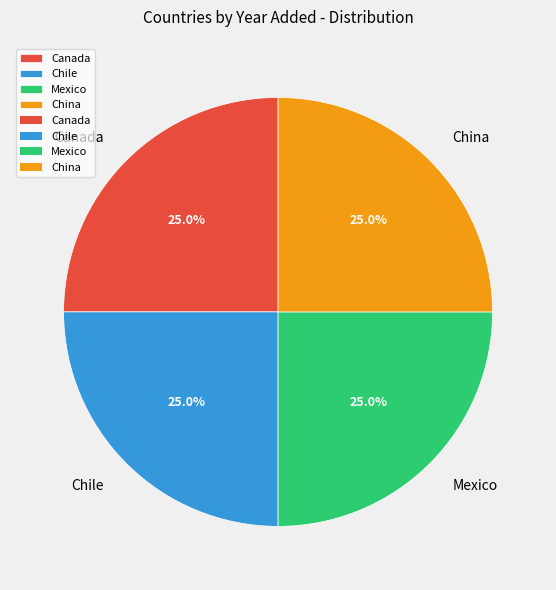

How many slices are in this pie chart?

4